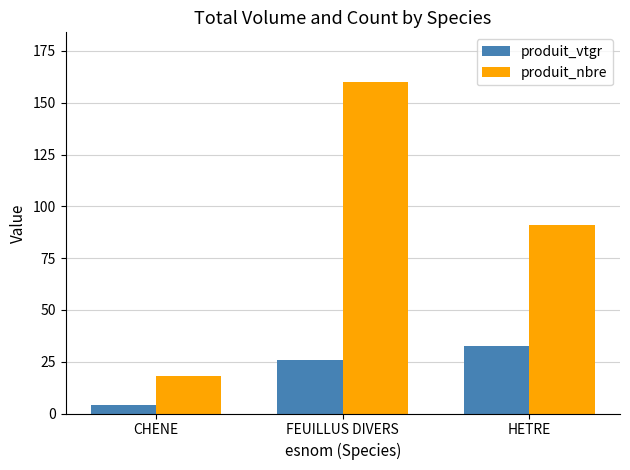

Reading left to right, transcribe all the data shown in this chart.

produit_vtgr: 3.9	26.0	32.5
produit_nbre: 18.0	160.0	91.0